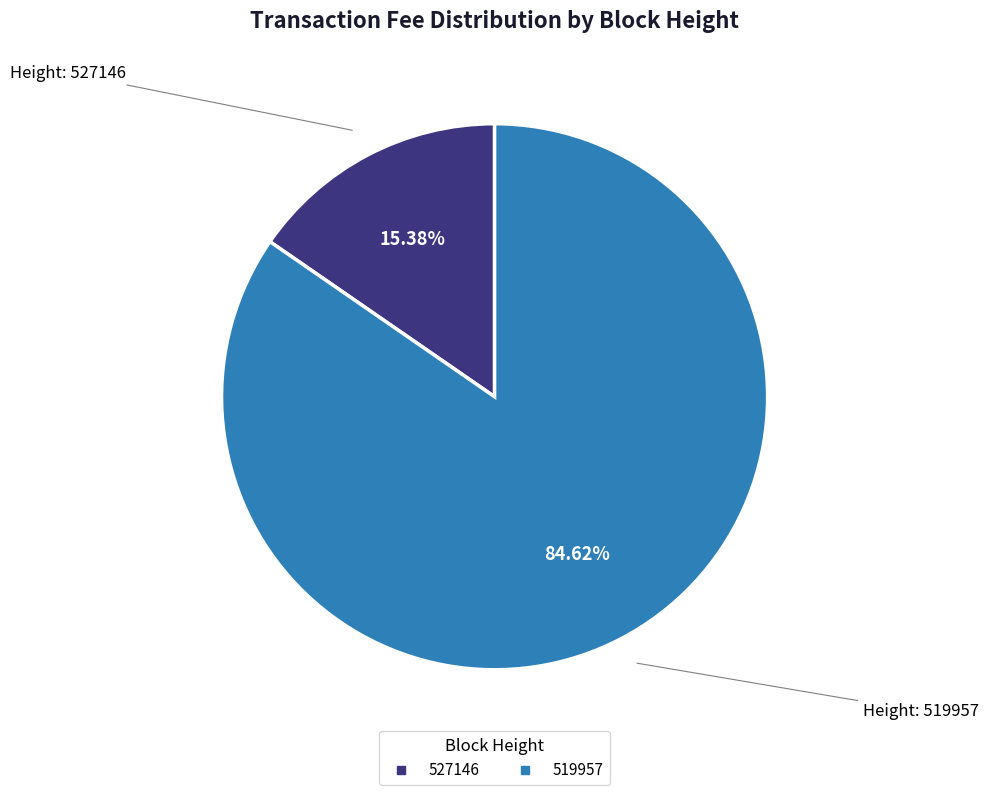

Is it true that 527146 is 21% of the pie?

False